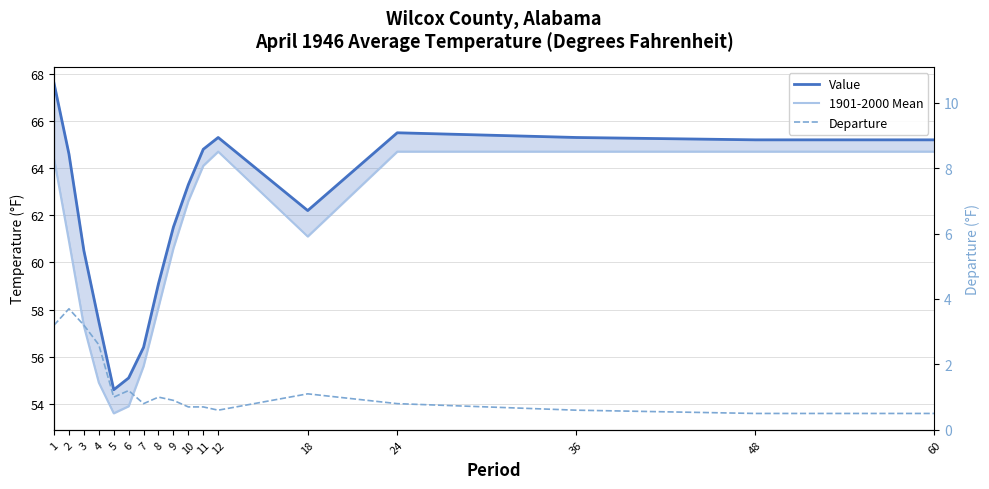

In Departure, how many points are higher than both neighbors (excluding endpoints)?

4